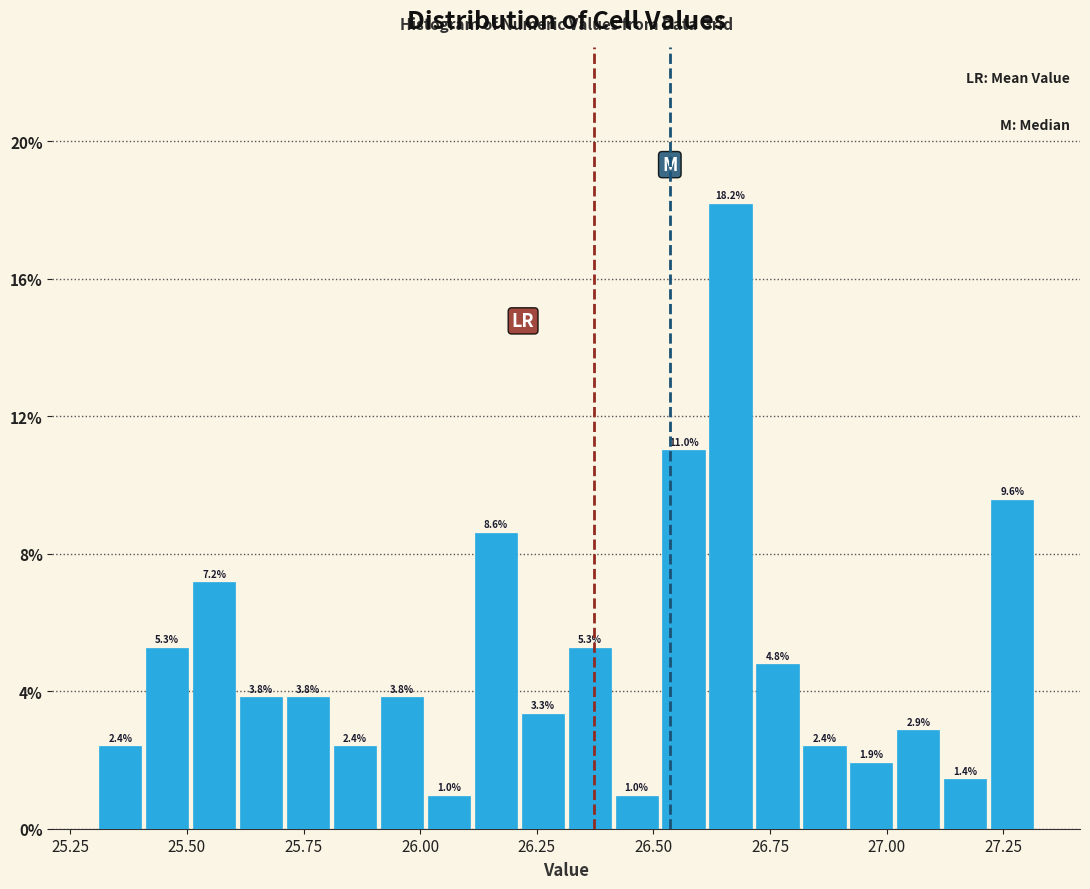

Around what value on the x-axis is the tallest bar? Give the approximate position of its centre, as read against the axis.

26.65